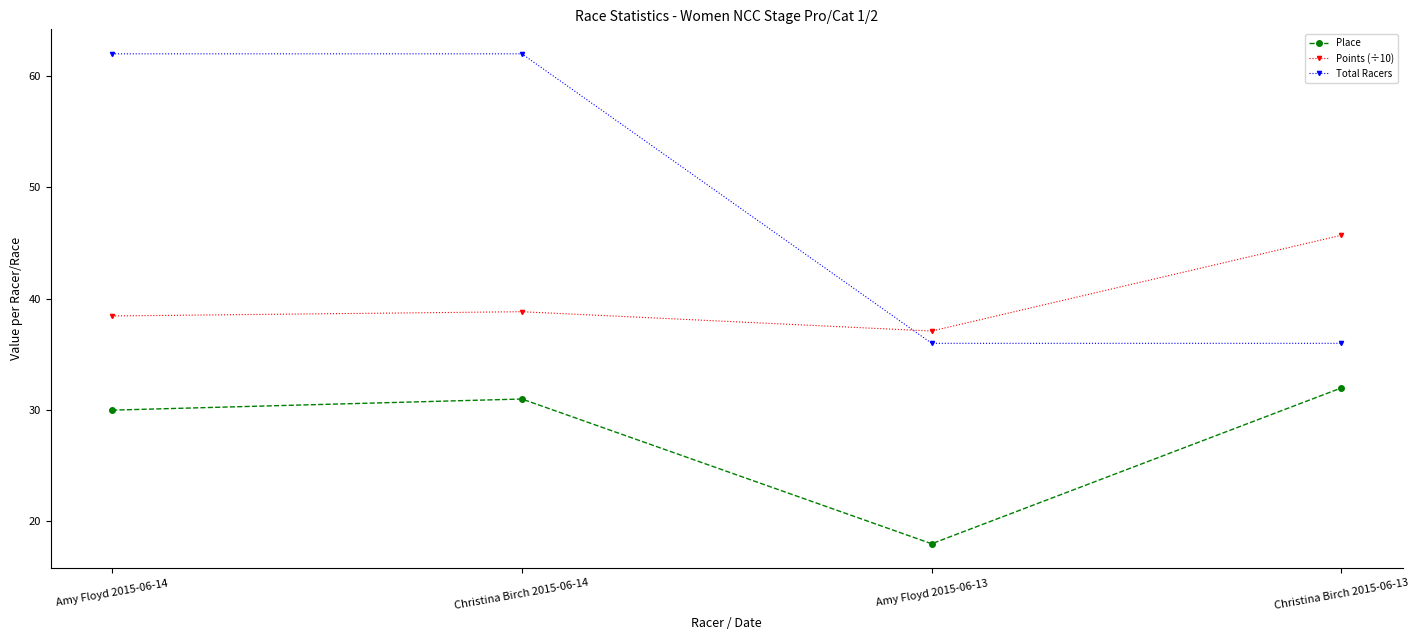

What is the sum of all Place values?

111.0